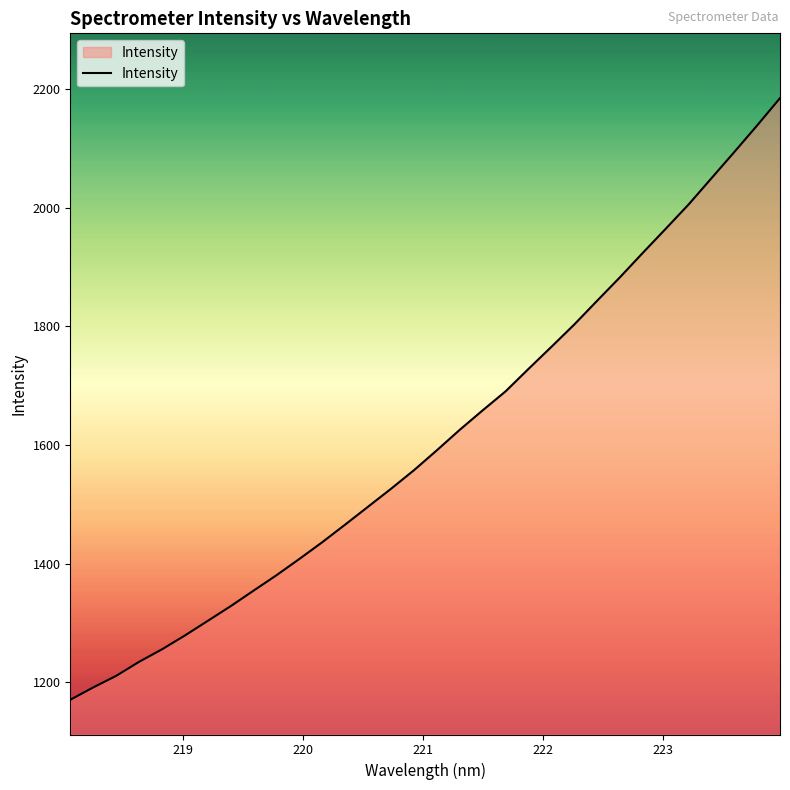

What is the maximum value shown in the chart?

2184.8